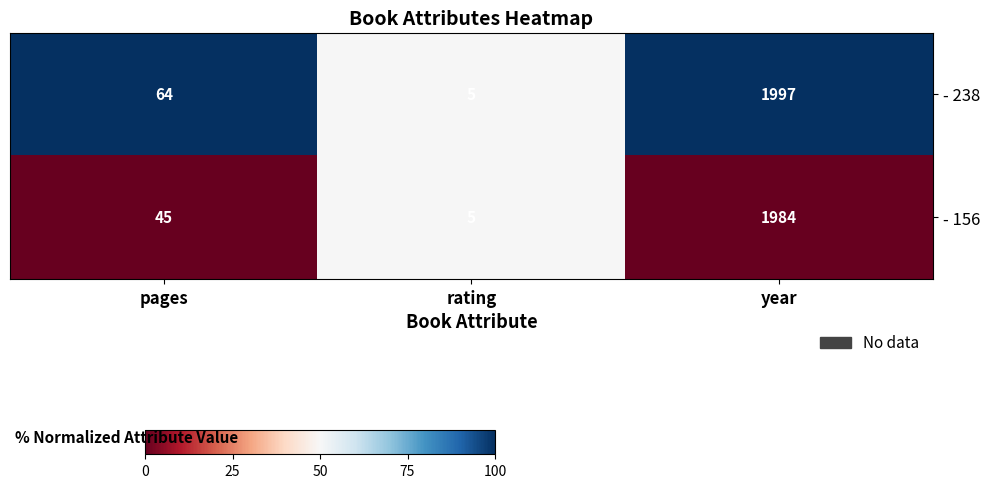

The - 156 series shows 402 at year. True or false?

False